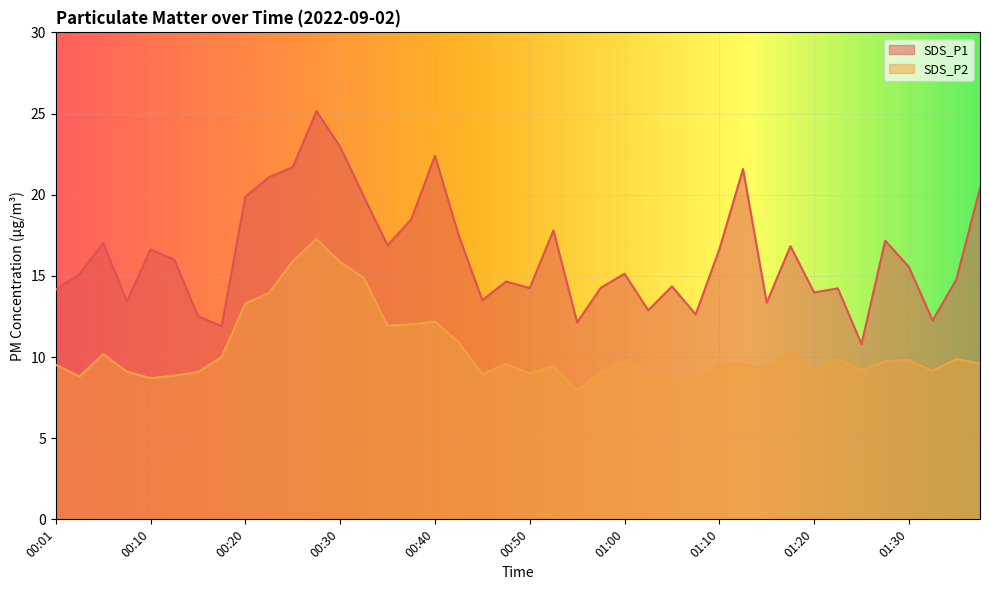

The SDS_P1 series shows 20.4 at 01:37. True or false?

True